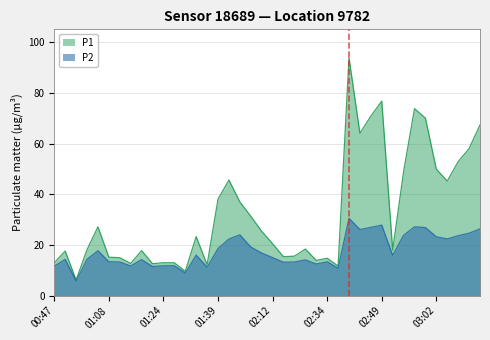

Does the chart display data point markers on the line(s)?

No